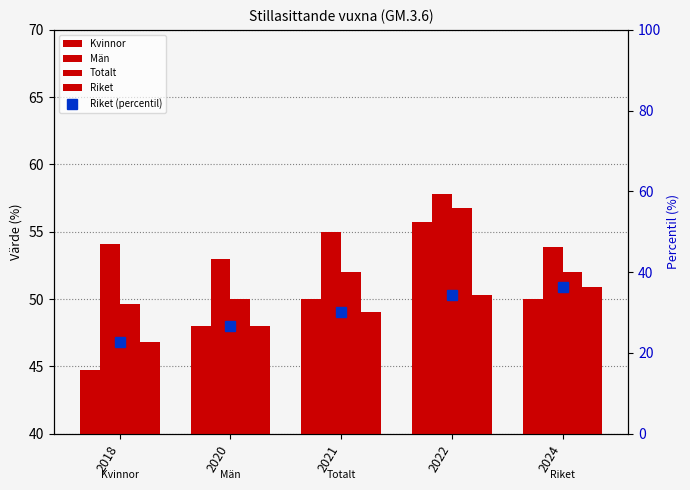

Reading left to right, transcribe all the data shown in this chart.

Kvinnor: 44.8	48.0	50.0	55.7	50.0
Män: 54.1	53.0	55.0	57.8	53.9
Totalt: 49.6	50.0	52.0	56.8	52.0
Riket: 46.8	48.0	49.0	50.3	50.9
Riket (percentil): 22.6	26.7	30.0	34.3	36.3